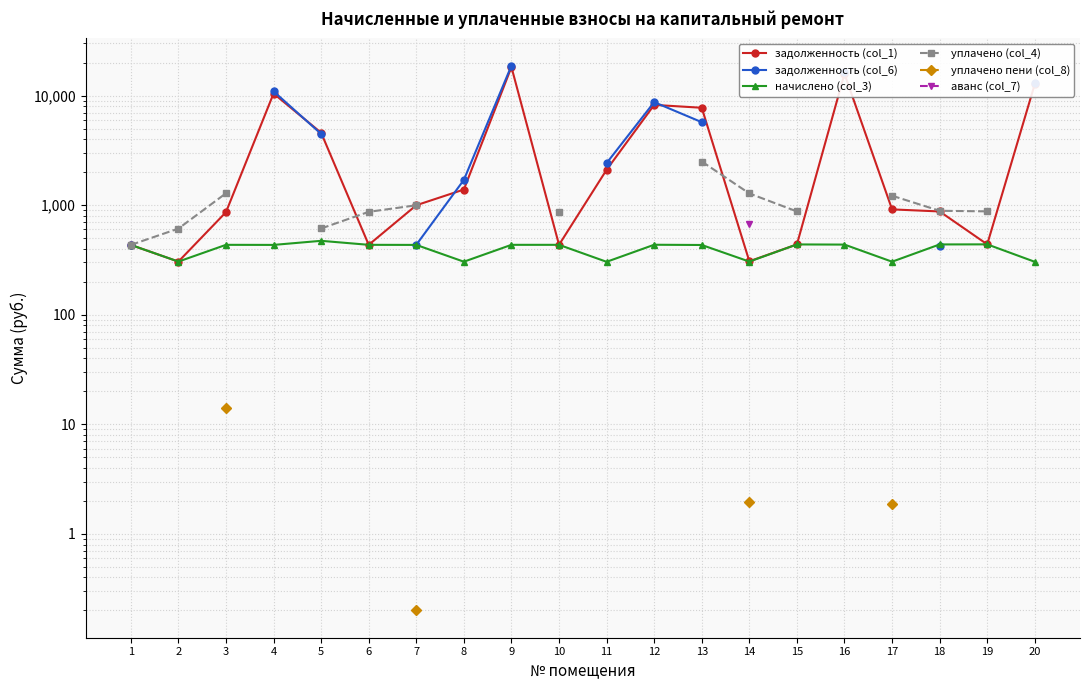

Where is the first local maximum for начислено (col_3)?

3